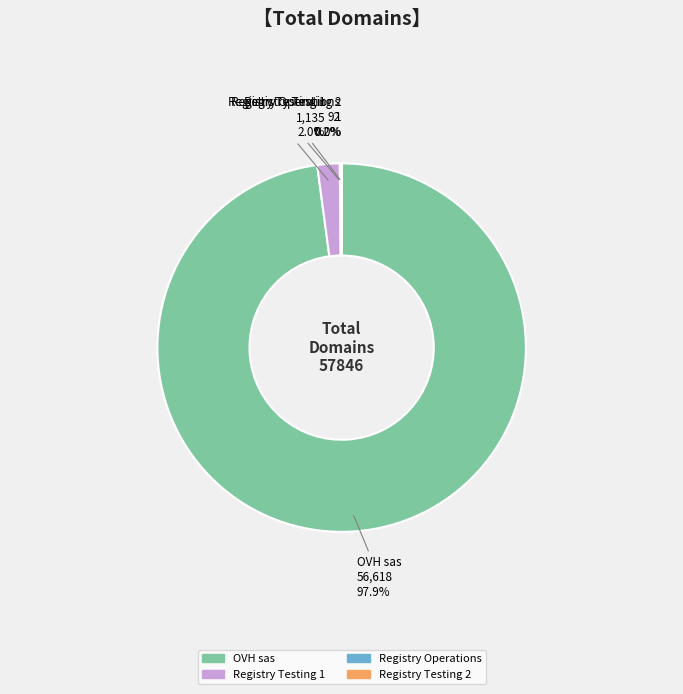

Which slice is the largest?

OVH sas